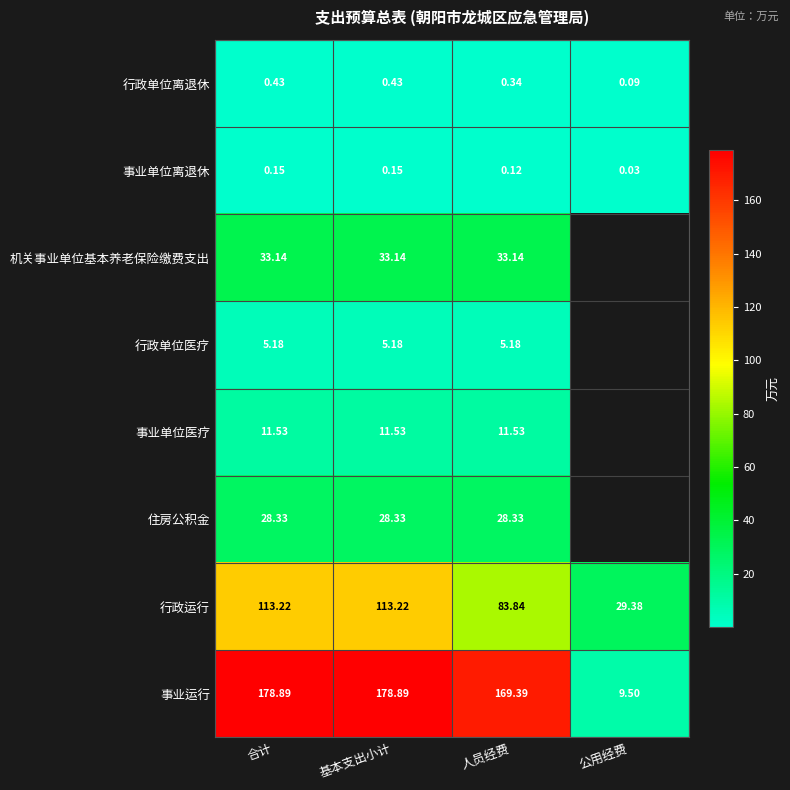

How many values in the 机关事业单位基本养老保险缴费支出 series exceed 33?

3